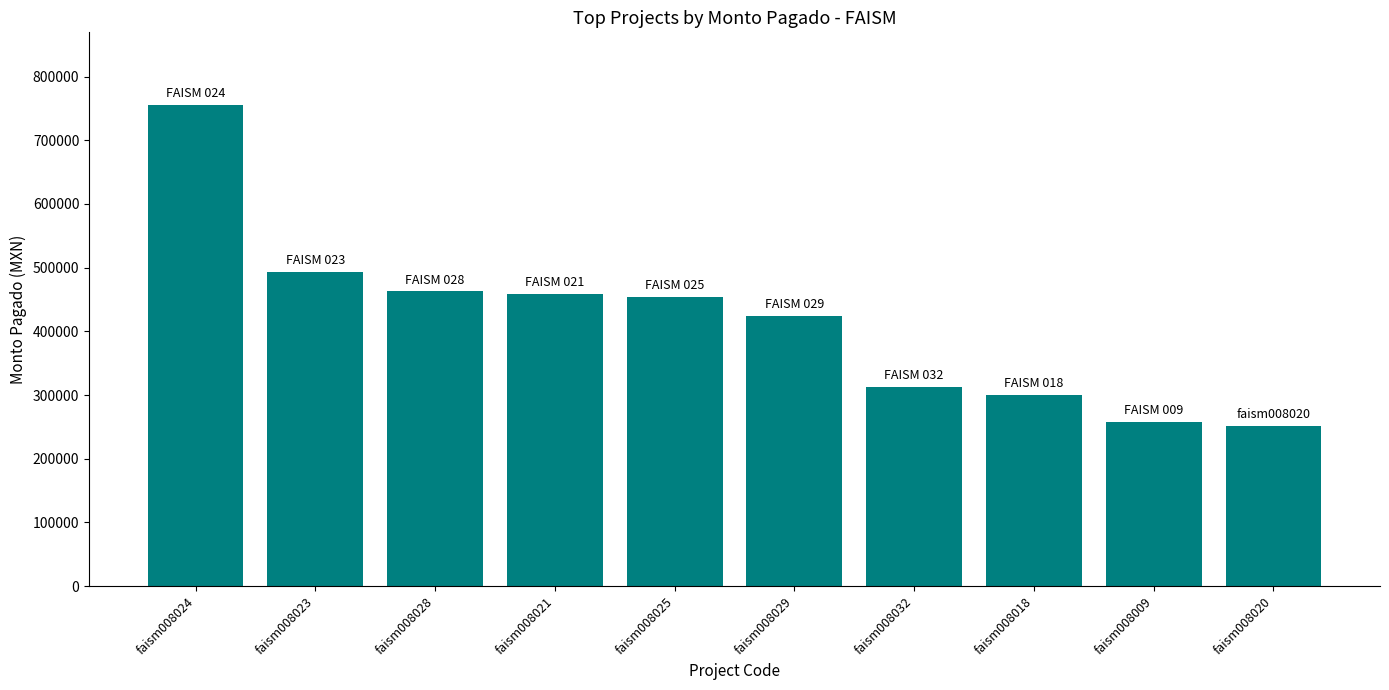

What is the average value?

417086.8